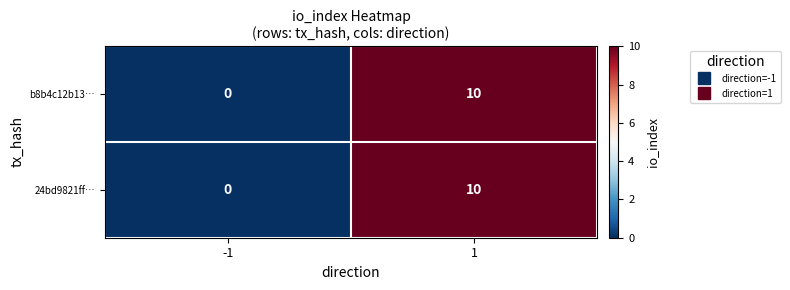

What is the approximate value of b8b4c12b13… at 1, to the nearest 10?

10